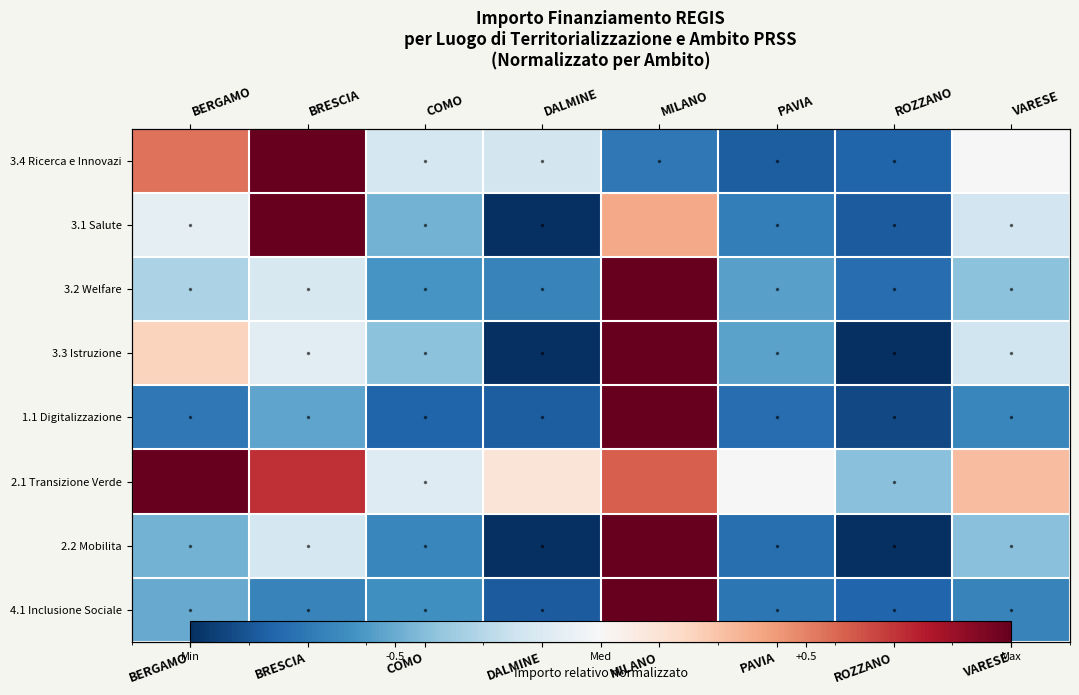

At which label does 2.2 Mobilita first exceed 0?

MILANO